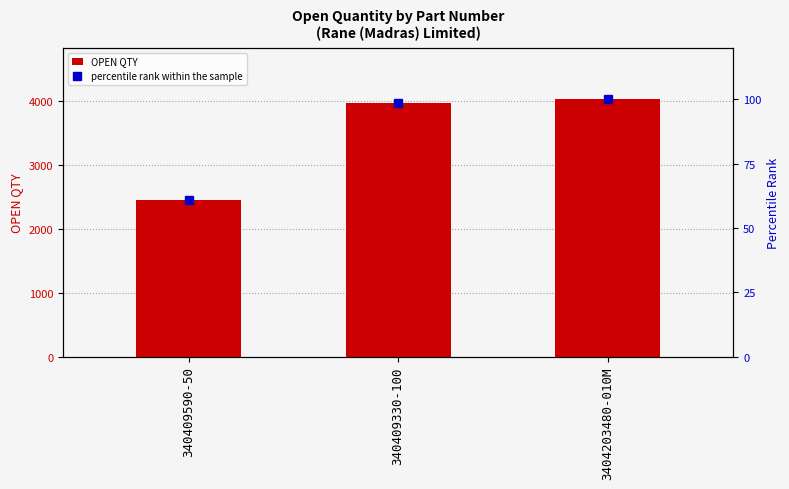

Is the value of percentile rank within the sample at 3404203480-010M greater than the value of OPEN QTY at 3404203480-010M?

No